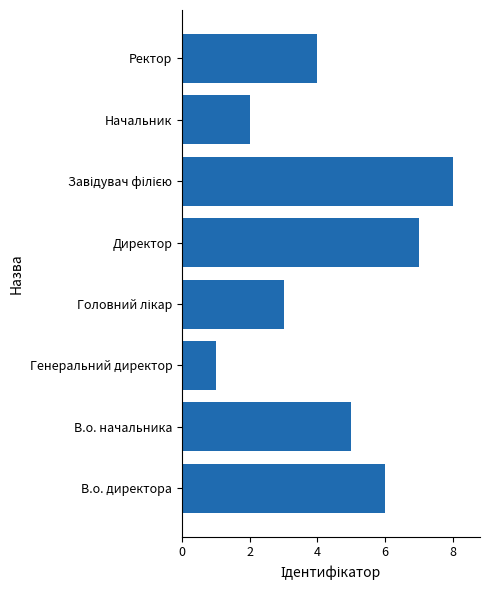

What is the sum of all values?

36